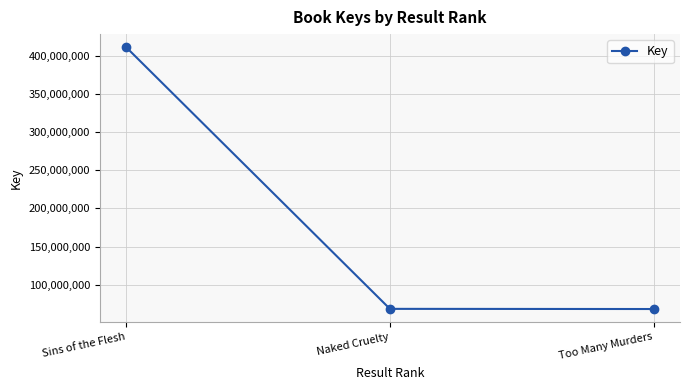

What is the label of the 3rd point from the left?

Too Many Murders